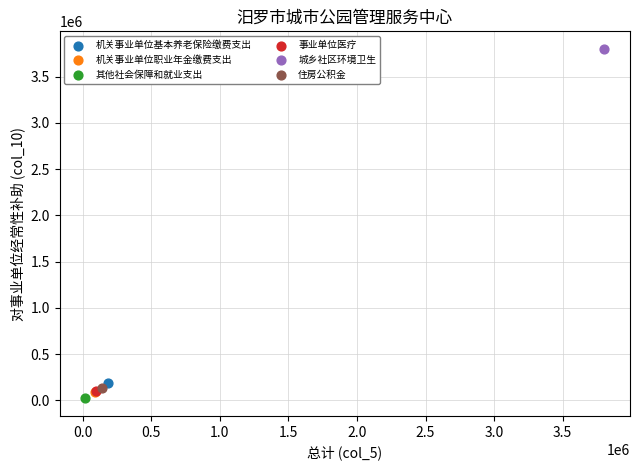

What are all the series names shown in the legend?

机关事业单位基本养老保险缴费支出, 机关事业单位职业年金缴费支出, 其他社会保障和就业支出, 事业单位医疗, 城乡社区环境卫生, 住房公积金